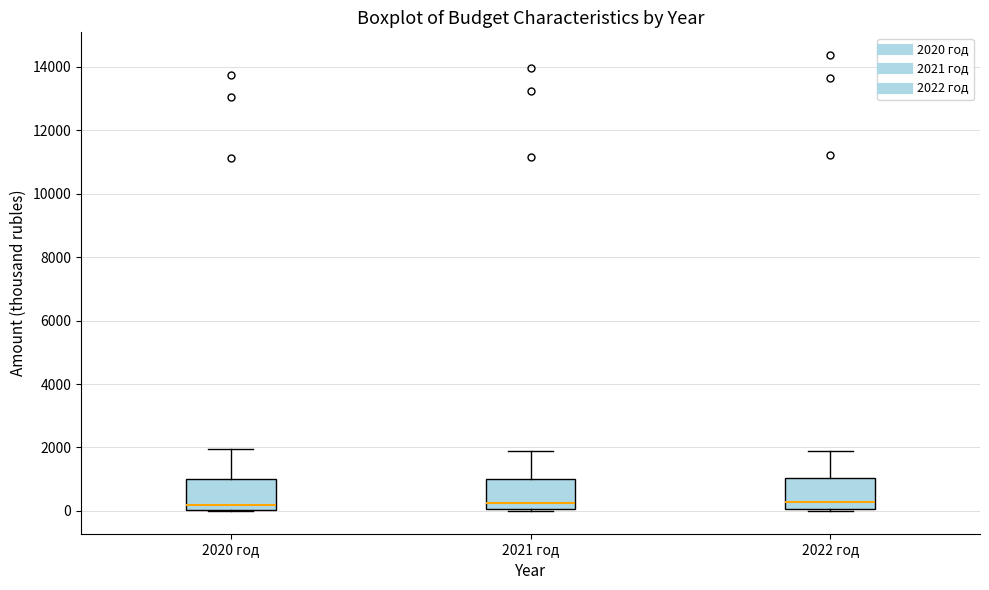

Where does the median line of the box for 2022 год sit on the y-axis? The values are not printed on the chart, so give them approximately, as read against the axis.

200